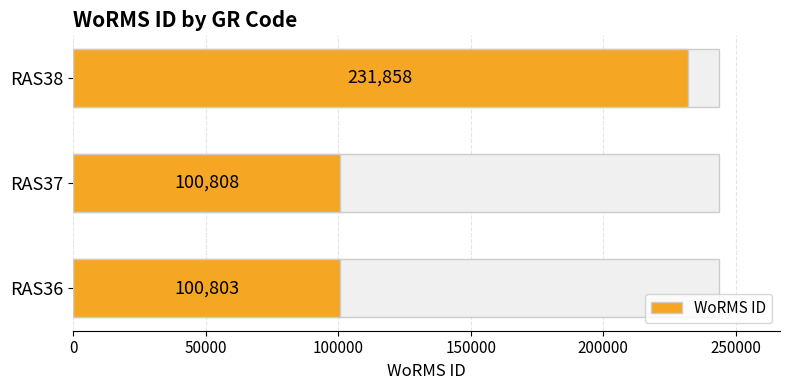

What is the value of the 3rd bar from the left?

231858